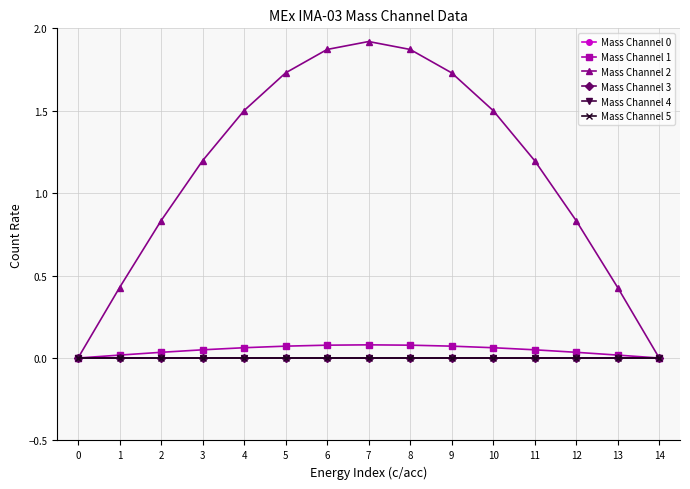

Reading left to right, transcribe all the data shown in this chart.

Mass Channel 0: 0.0	0.0	0.0	0.0	0.0	0.0	0.0	0.0	0.0	0.0	0.0	0.0	0.0	0.0	0.0
Mass Channel 1: 0.0	0.0	0.0	0.0	0.1	0.1	0.1	0.1	0.1	0.1	0.1	0.0	0.0	0.0	0.0
Mass Channel 2: 0.0	0.4	0.8	1.2	1.5	1.7	1.9	1.9	1.9	1.7	1.5	1.2	0.8	0.4	0.0
Mass Channel 3: 0.0	0.0	0.0	0.0	0.0	0.0	0.0	0.0	0.0	0.0	0.0	0.0	0.0	0.0	0.0
Mass Channel 4: 0.0	0.0	0.0	0.0	0.0	0.0	0.0	0.0	0.0	0.0	0.0	0.0	0.0	0.0	0.0
Mass Channel 5: 0.0	0.0	0.0	0.0	0.0	0.0	0.0	0.0	0.0	0.0	0.0	0.0	0.0	0.0	0.0